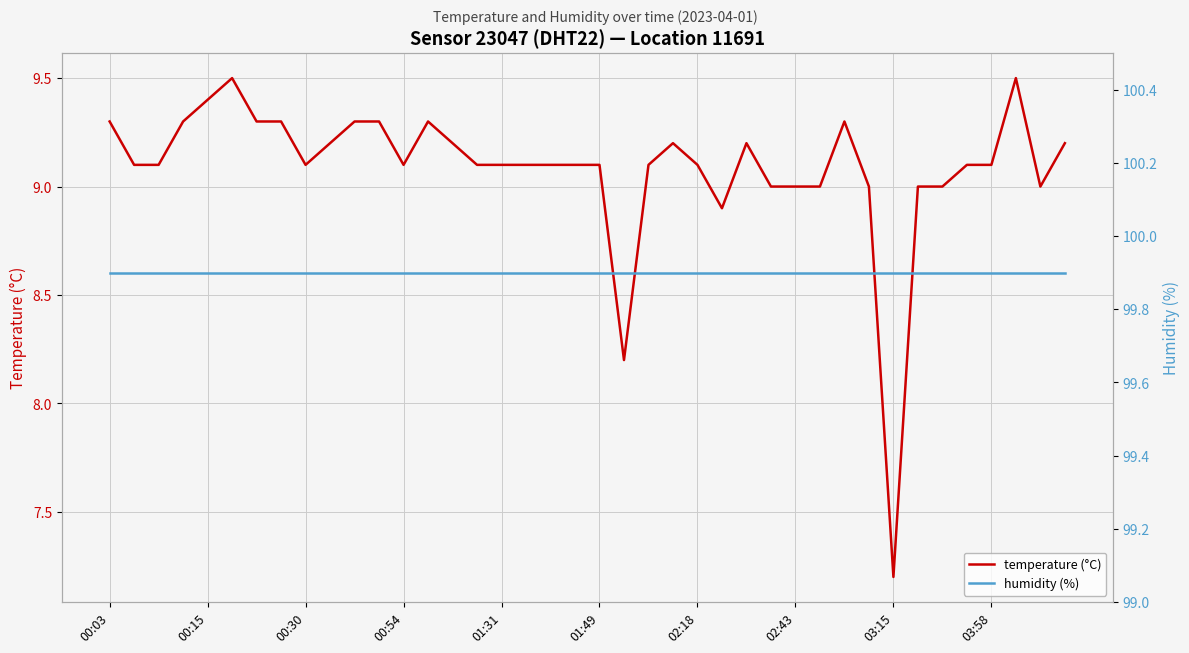

How many interior local peaks does the temperature (°C) series have?

6